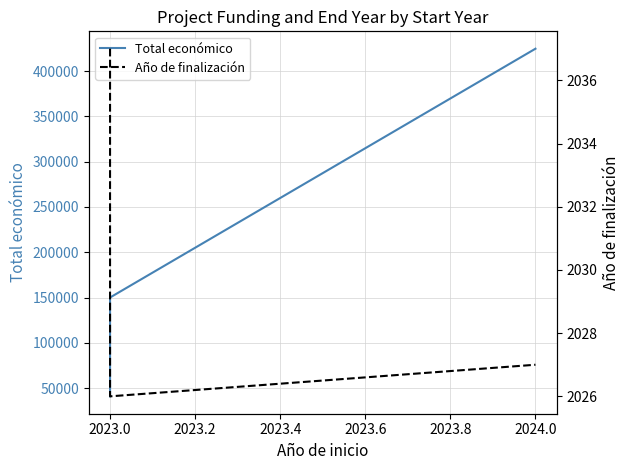

How many lines are shown in the chart?

2